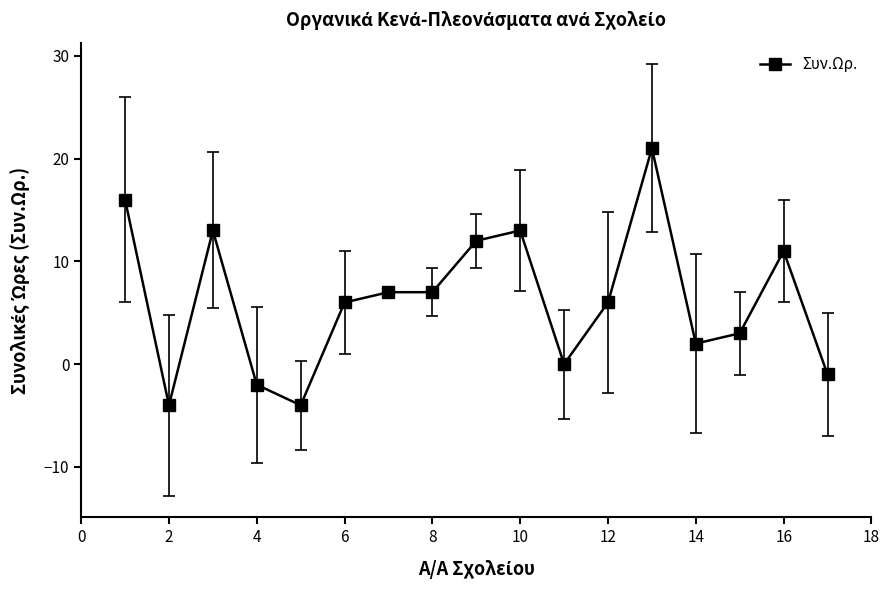

Is this an area chart (filled region under the line)?

No